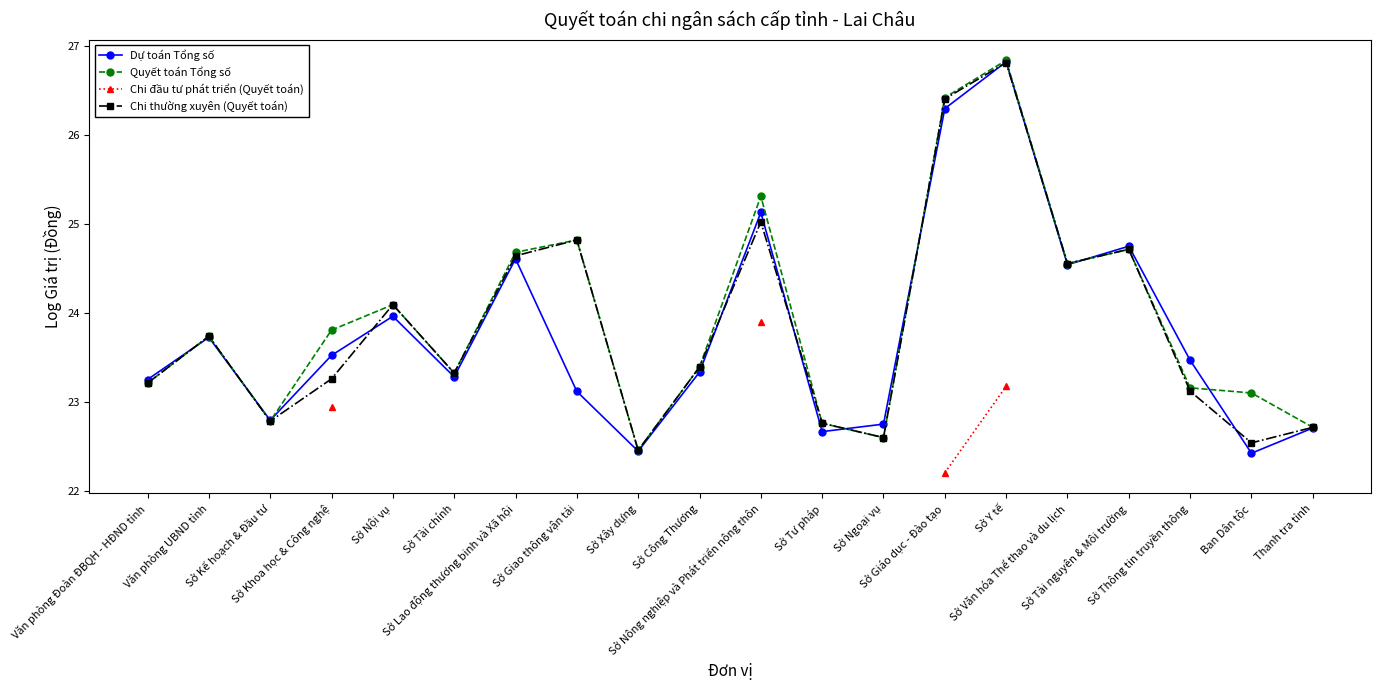

Where does the Chi đầu tư phát triển (Quyết toán) series first go above 23?

Sở Nông nghiệp và Phát triển nông thôn